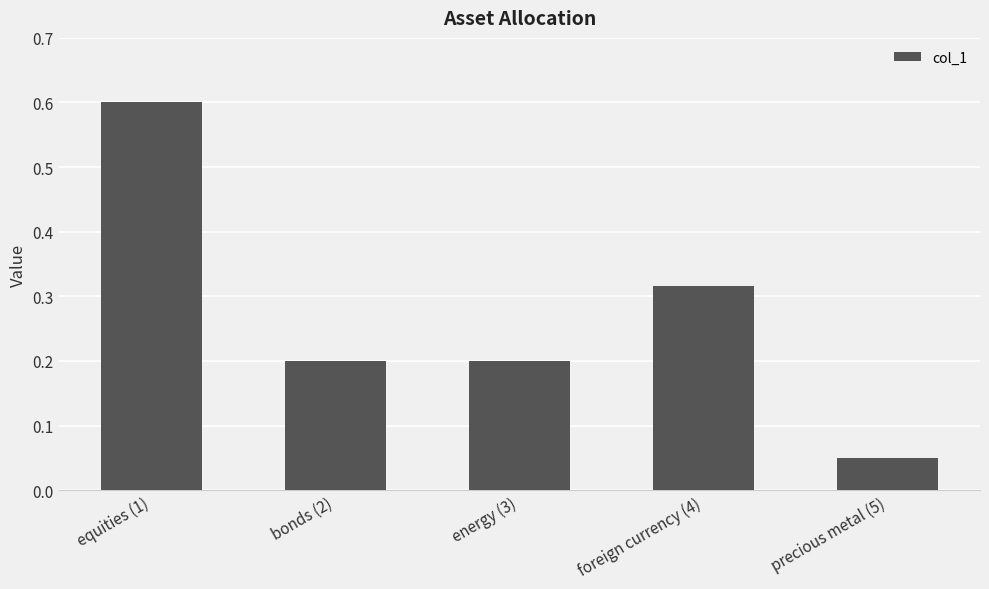

What is the label of the 5th bar from the left?

precious metal (5)